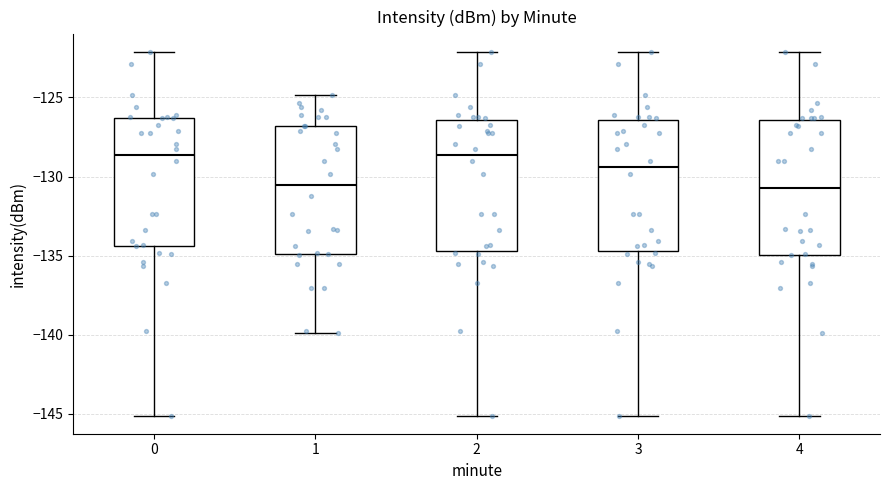

Reading left to right, transcribe this box plot: for each box, give where its median line is, the range the box spans, and where its two whiskers end, as read against the y-axis. The values are not printed on the chart, so give them approximately, as read against the axis.

0: median -128.5, box -134.5 to -126.5, whiskers -145.0 to -122.0
1: median -130.5, box -135.0 to -127.0, whiskers -140.0 to -125.0
2: median -128.5, box -134.5 to -126.5, whiskers -145.0 to -122.0
3: median -129.5, box -134.5 to -126.5, whiskers -145.0 to -122.0
4: median -130.5, box -135.0 to -126.5, whiskers -145.0 to -122.0